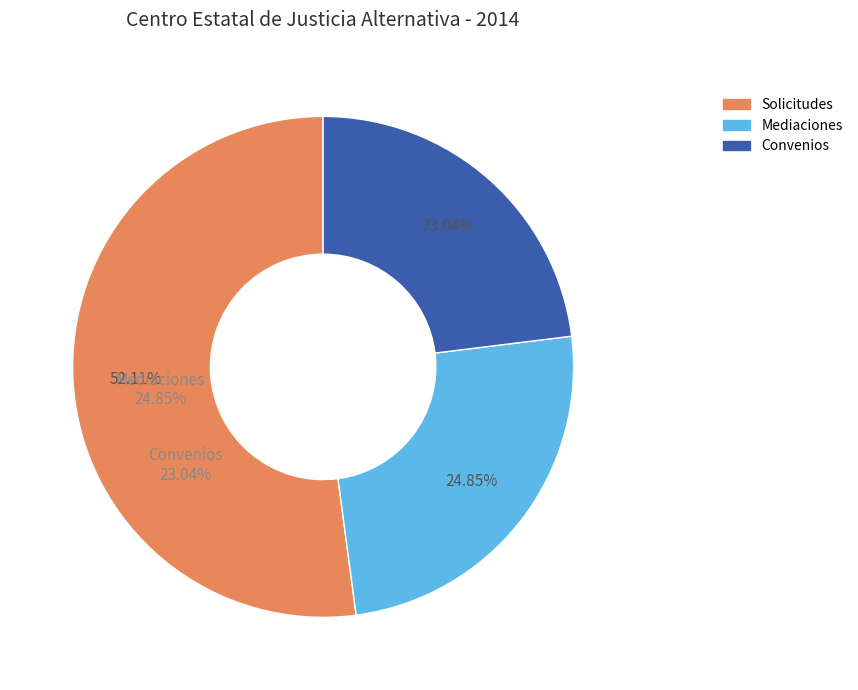

Rank the categories by value from lowest to highest.

Convenios, Mediaciones, Solicitudes